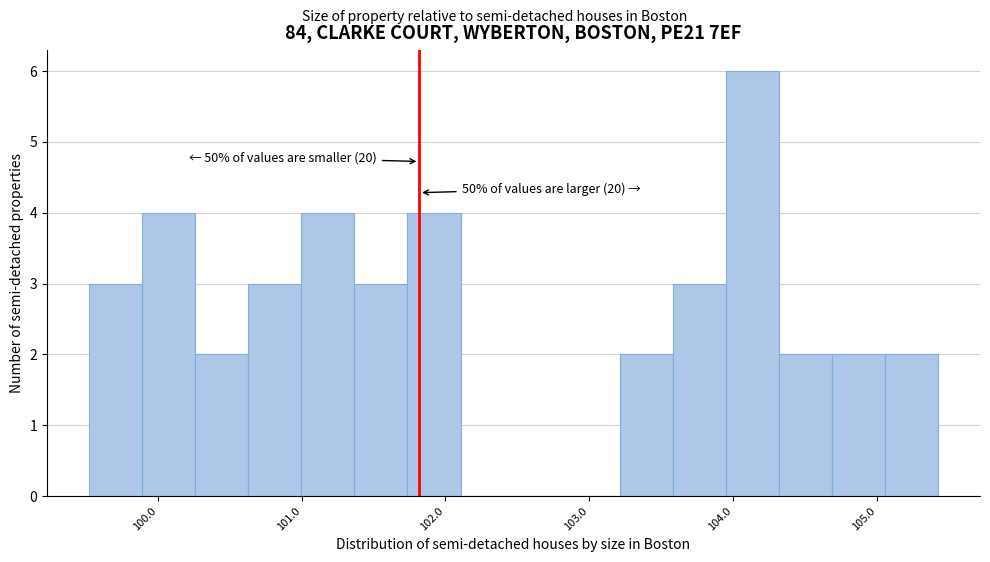

Around what value on the x-axis is the tallest bar? Give the approximate position of its centre, as read against the axis.

104.1